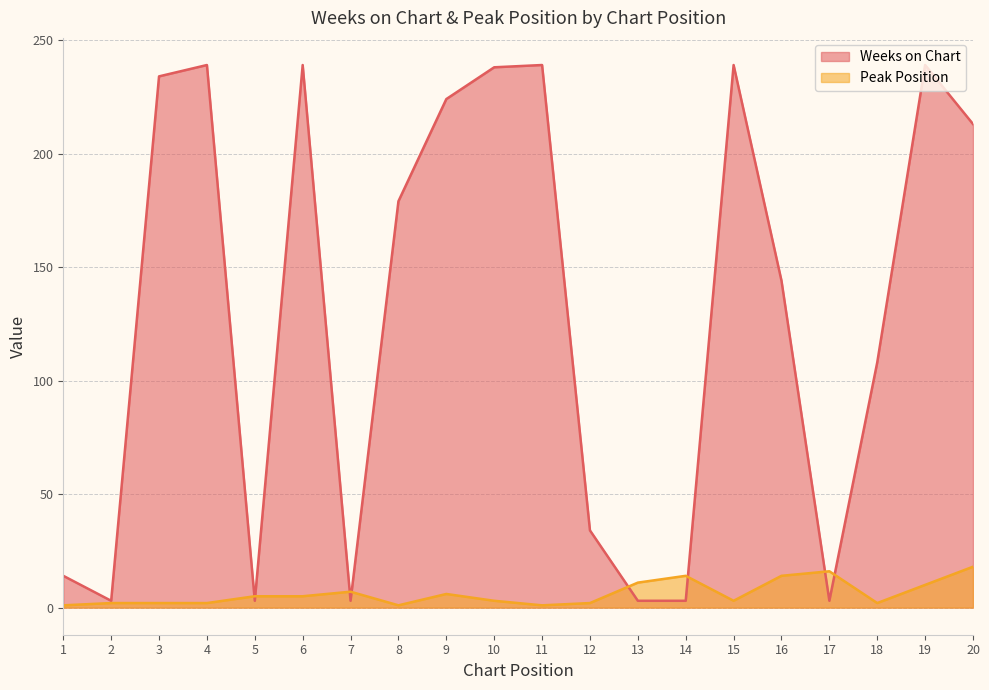

Between 8 and 10, which series saw the biggest shift?

Weeks on Chart